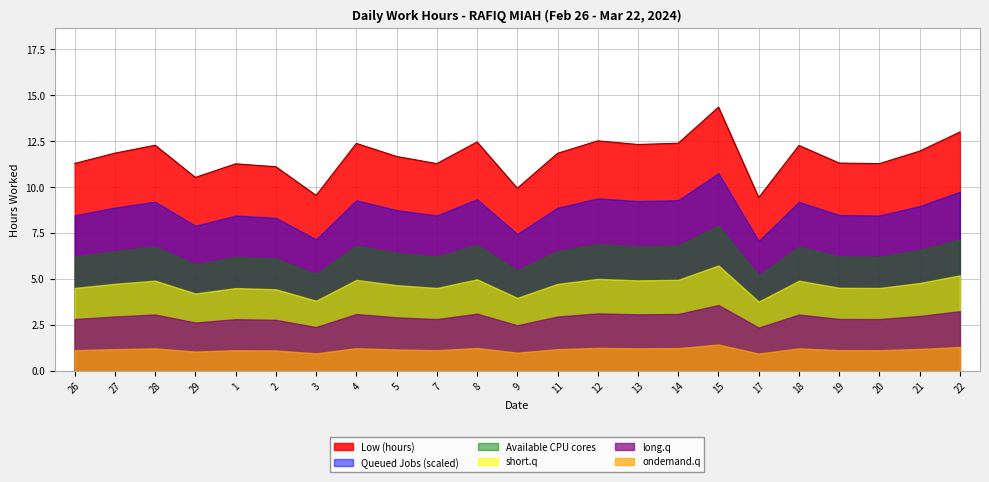

Rank the categories by value from highest to lowest.

15, 22, 12, 8, 14, 4, 13, 28, 18, 21, 27, 11, 5, 19, 26, 7, 20, 1, 2, 29, 9, 3, 17